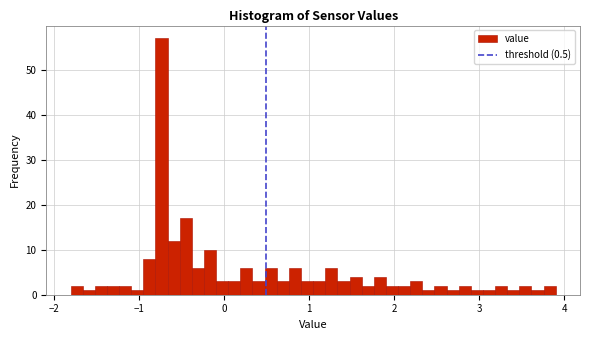

Around what value on the x-axis is the tallest bar? Give the approximate position of its centre, as read against the axis.

-0.7